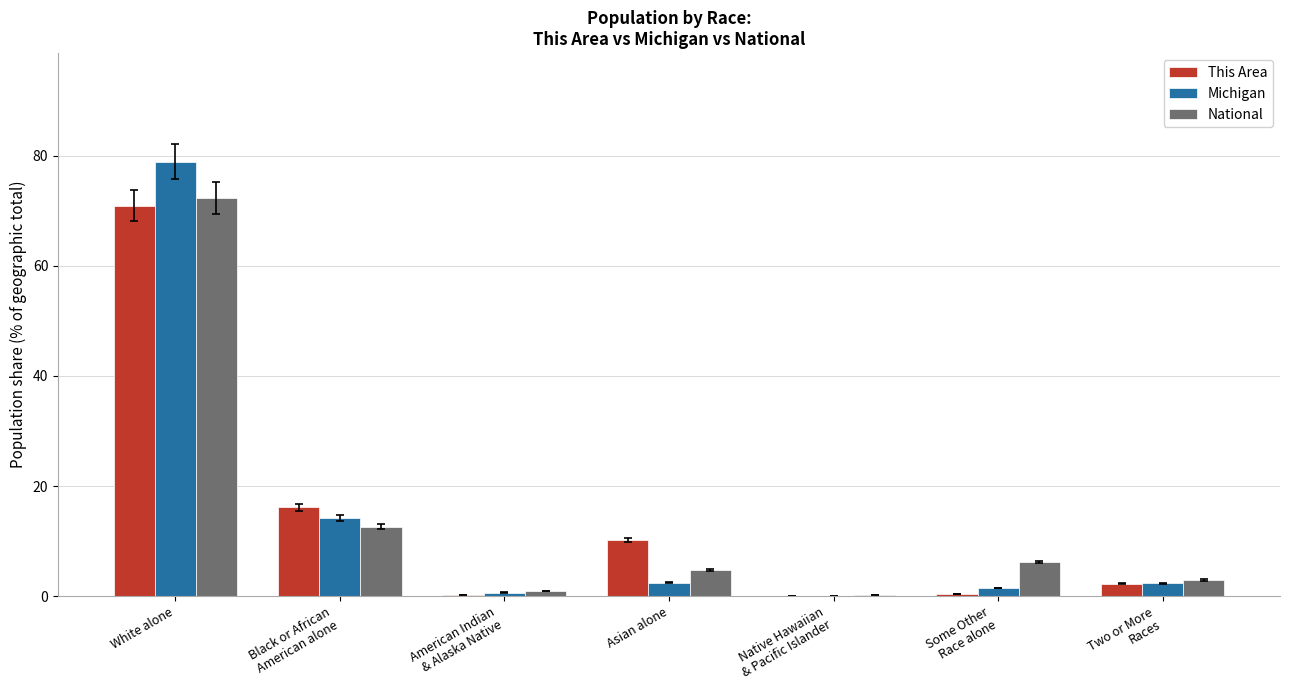

What are all the series names shown in the legend?

This Area, Michigan, National